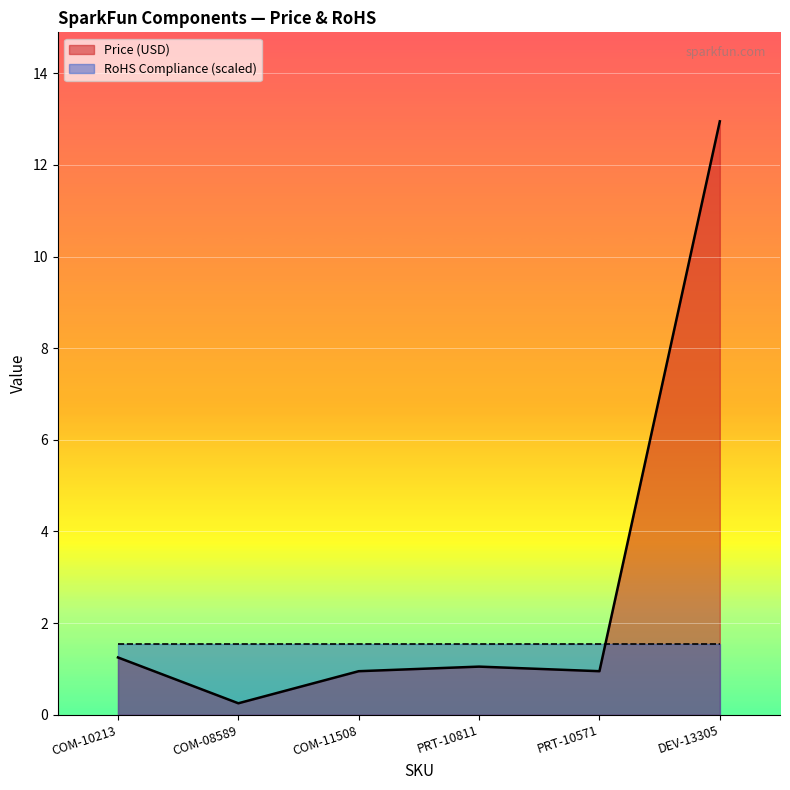

What is the smallest value displayed?

0.2